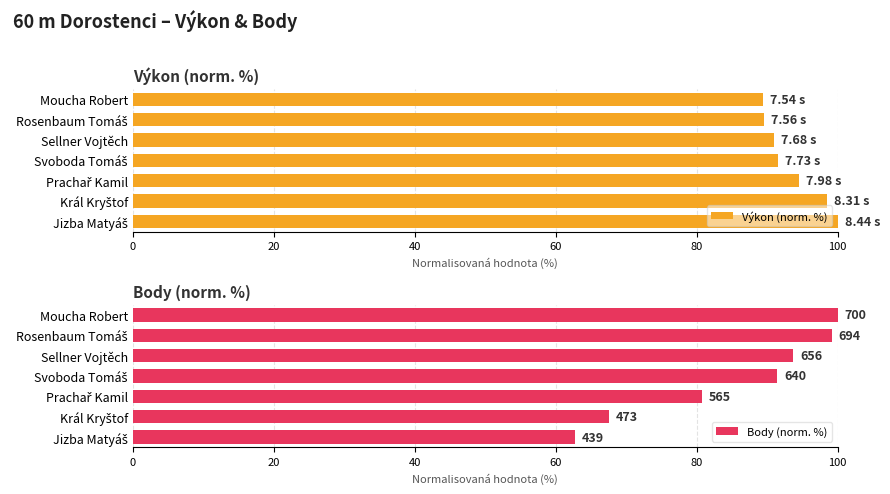

What is the difference between the maximum and minimum values in the Body (norm. %) series?

37.3